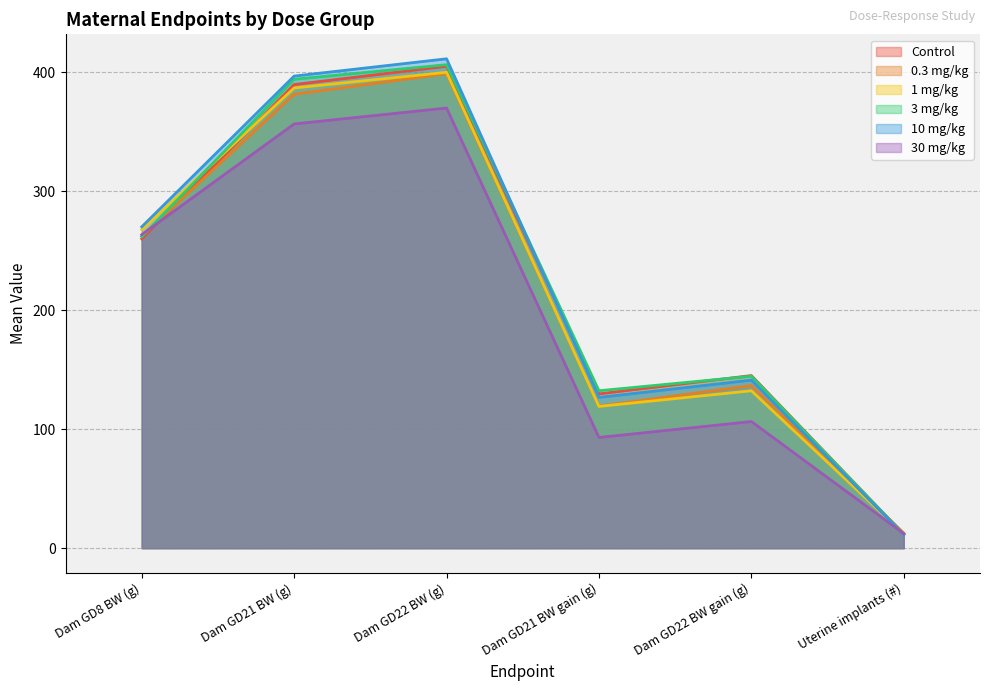

True or false: 0.3 mg/kg has more than 1 interior local peaks.

True